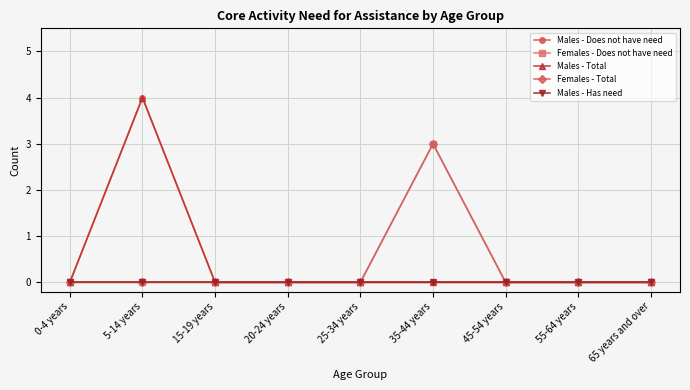

Does the chart have visible grid lines?

Yes